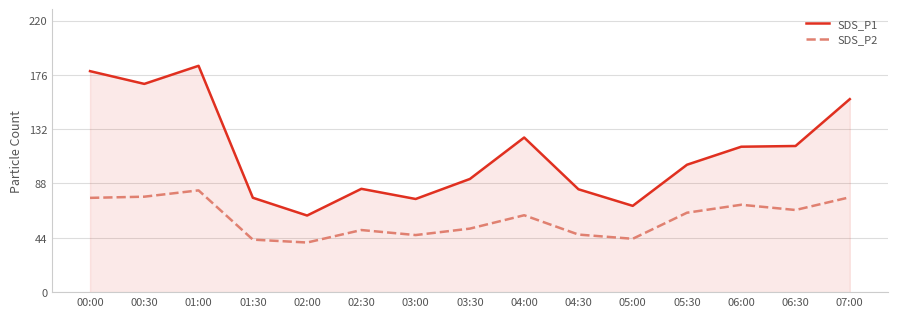

What is the greatest value displayed?

183.6